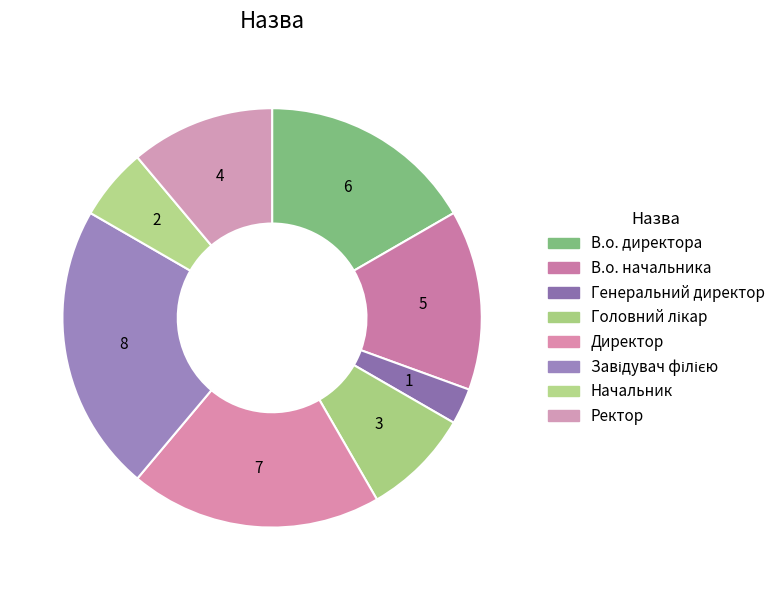

To the nearest percent, what is the combined percentage of Головний лікар and Завідувач філією?

31%